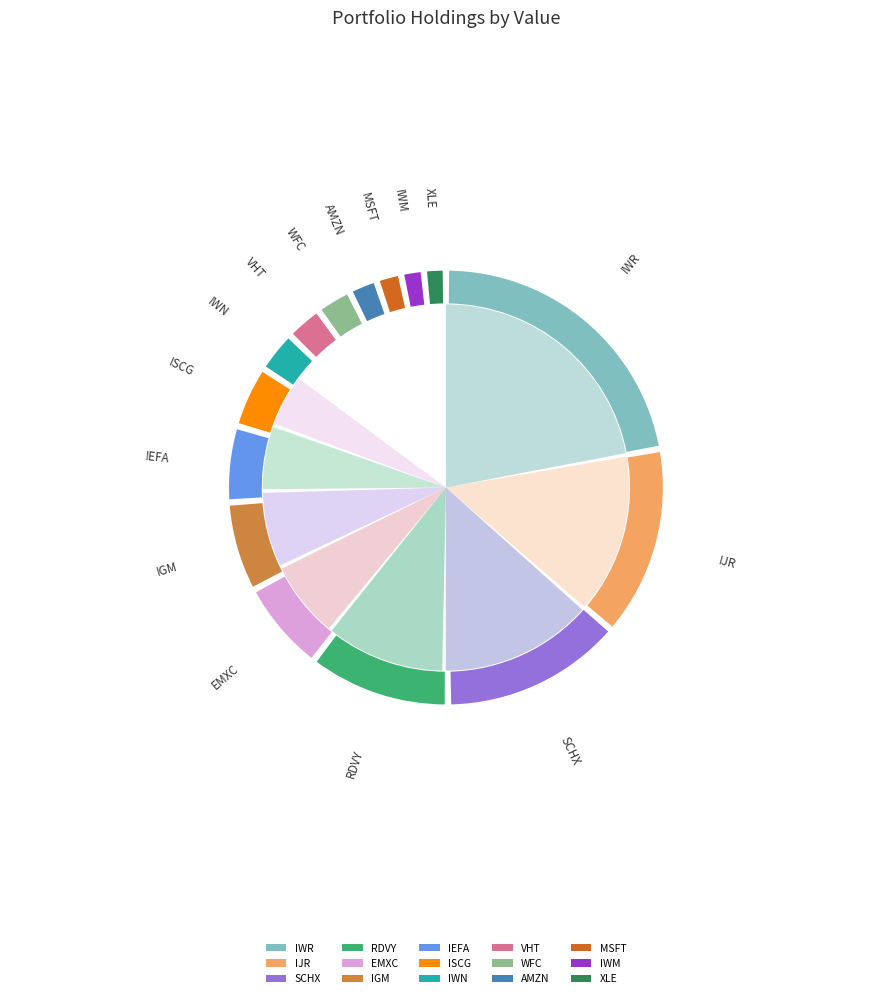

Between MSFT and IWR, which is larger?

IWR